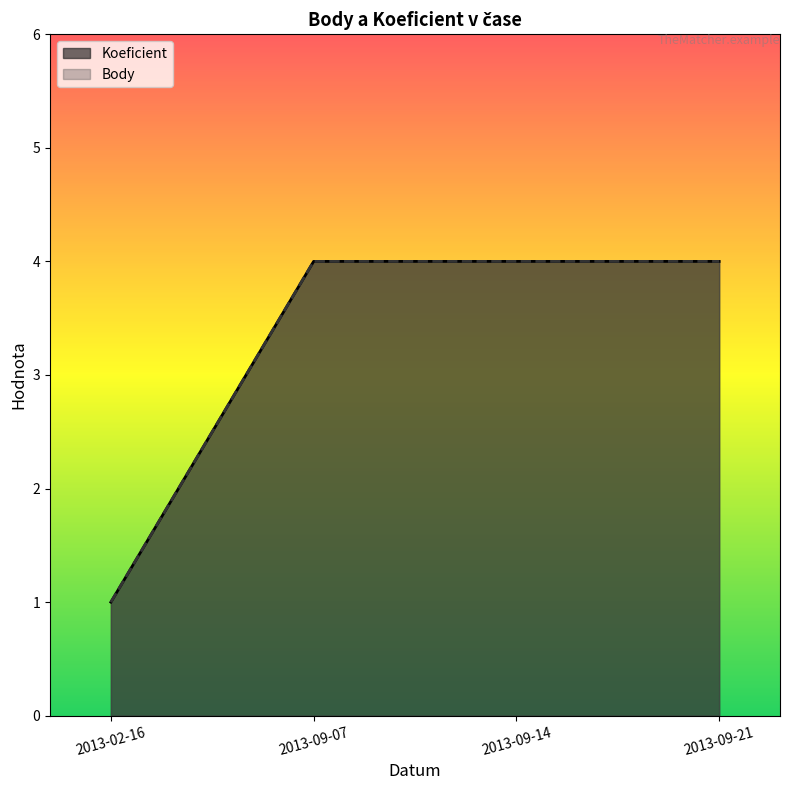

At how many categories does at least one series exceed 1?

3